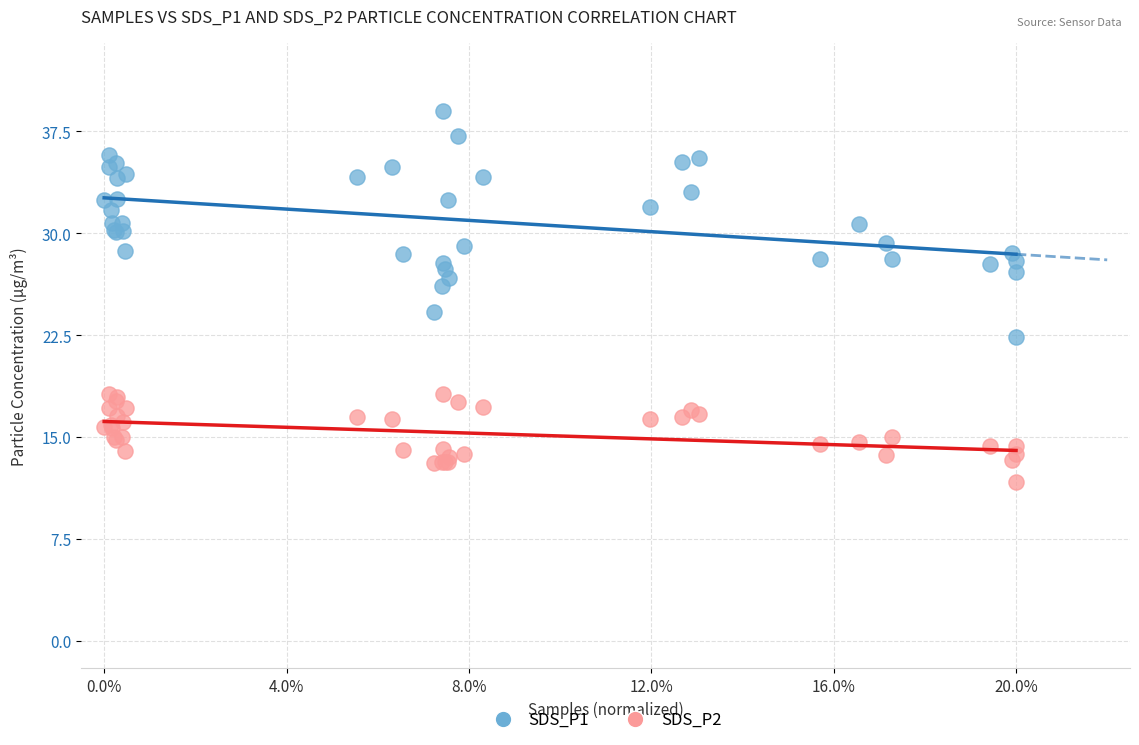

Which series contains the highest Y value?

SDS_P1